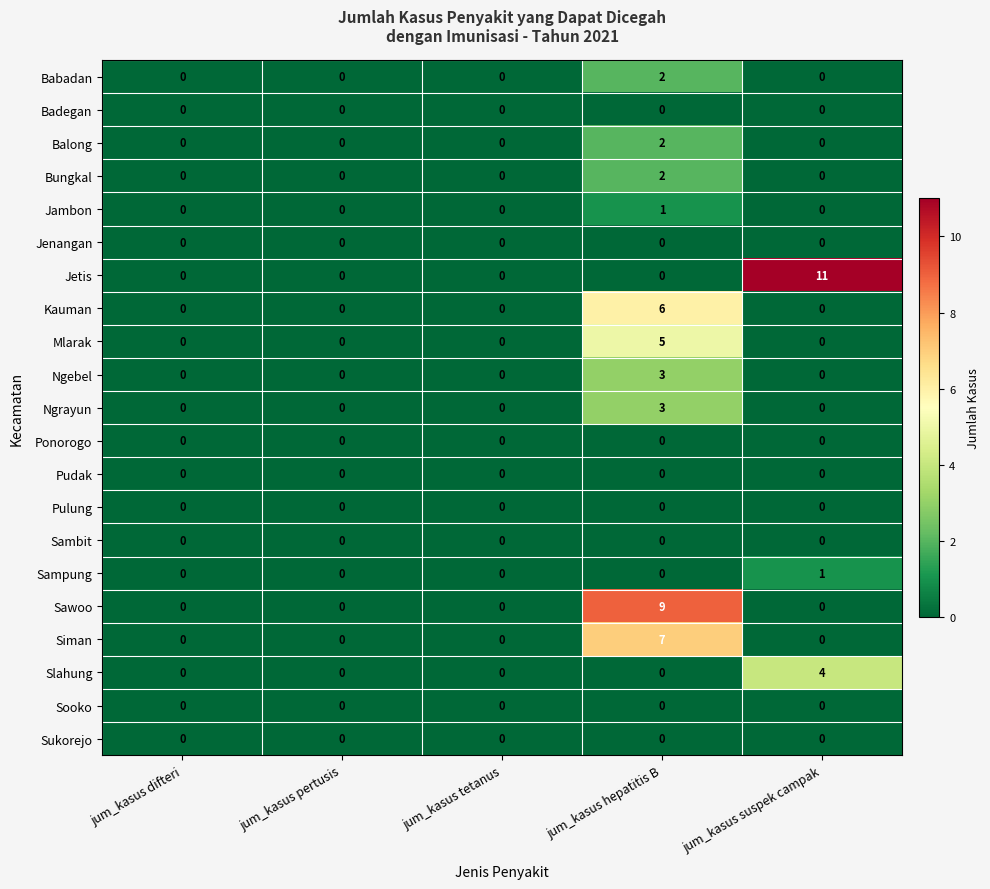

Which series has the widest spread of values?

Jetis